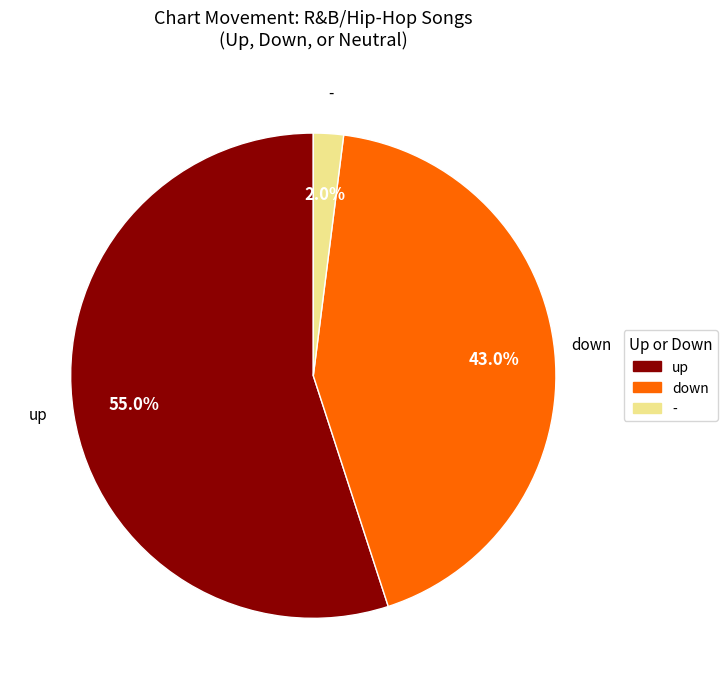

The down slice represents 37% of the pie. True or false?

False